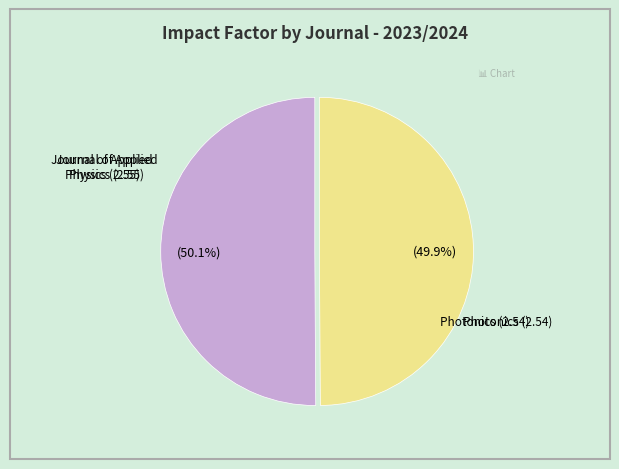

Is there any slice that represents more than half of the pie?

Yes